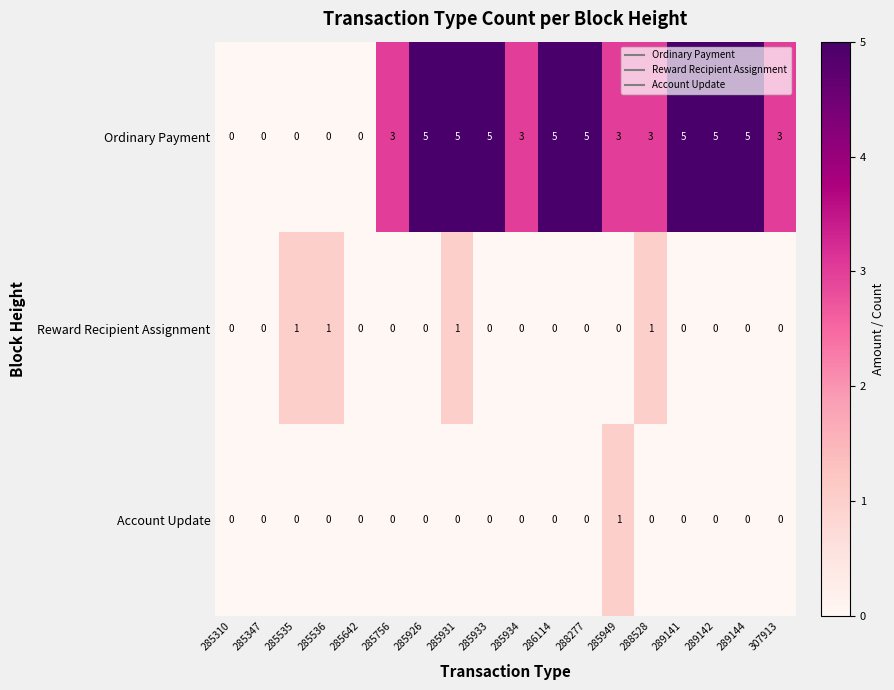

Count the Ordinary Payment values in the range 0 to 5.

18